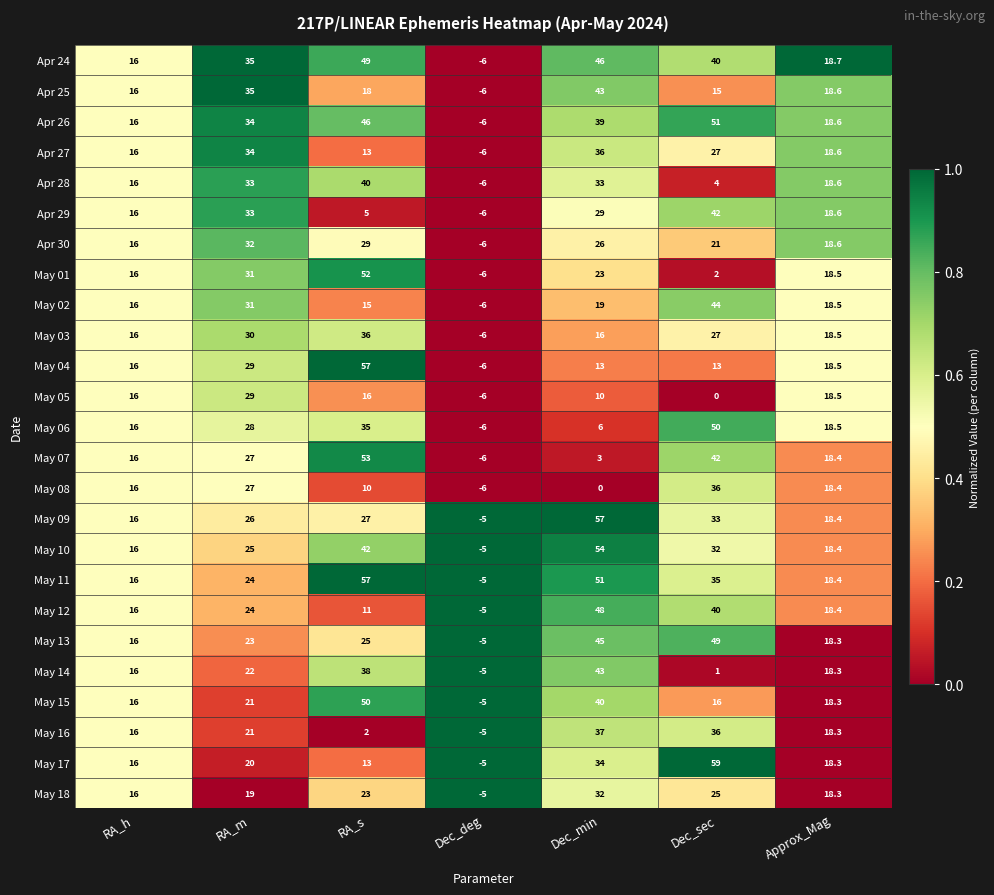

How many series are shown in this chart?

25